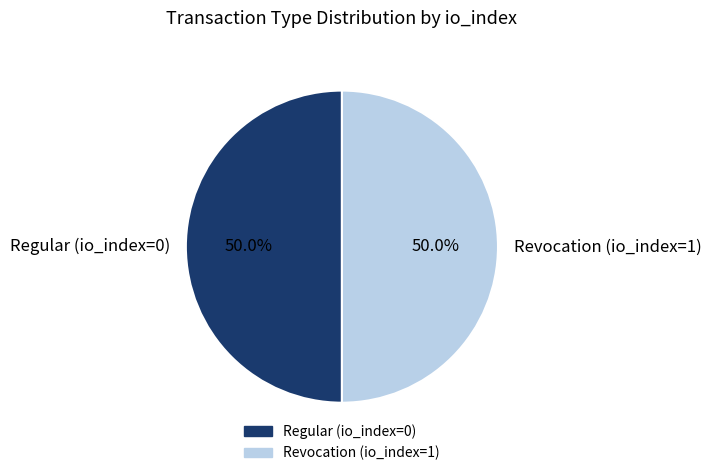

To the nearest percent, what percentage of the pie is Revocation?

50%